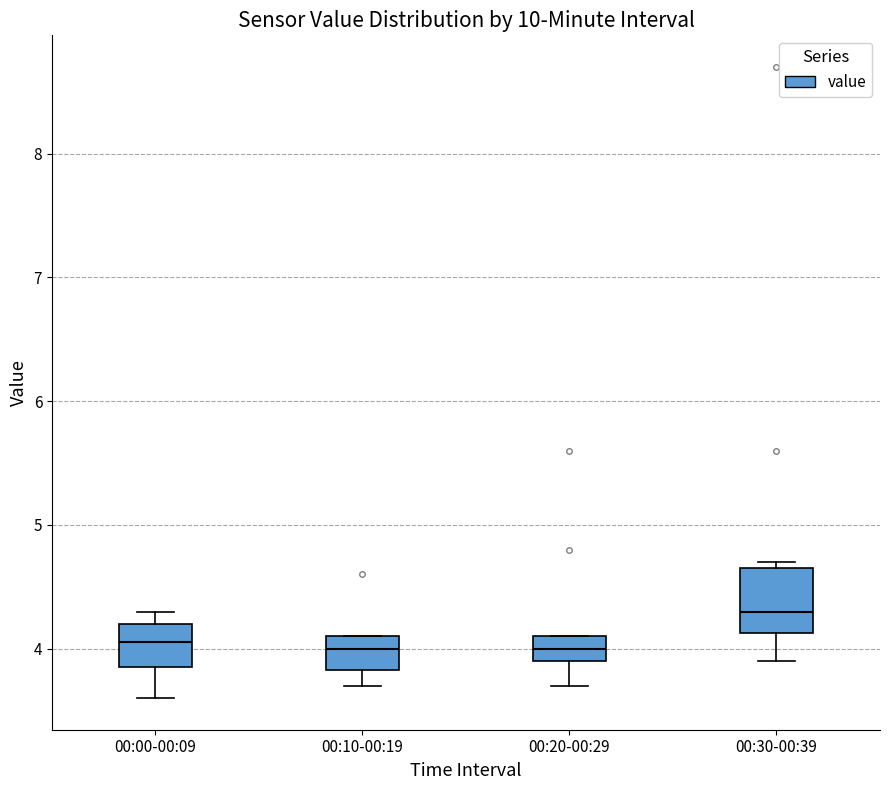

Reading left to right, transcribe this box plot: for each box, give where its median line is, the range the box spans, and where its two whiskers end, as read against the y-axis. The values are not printed on the chart, so give them approximately, as read against the axis.

00:00-00:09: median 4.1, box 3.9 to 4.2, whiskers 3.6 to 4.3
00:10-00:19: median 4.0, box 3.8 to 4.1, whiskers 3.7 to 4.1
00:20-00:29: median 4.0, box 3.9 to 4.1, whiskers 3.7 to 4.1
00:30-00:39: median 4.3, box 4.1 to 4.7, whiskers 3.9 to 4.7 (just above the box's upper edge)